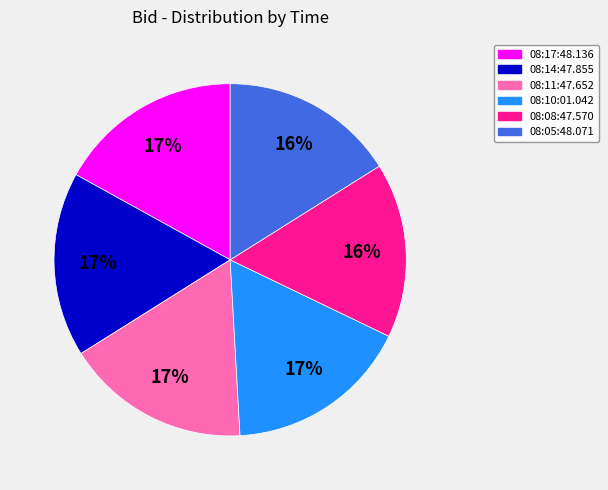

Is it true that 08:10:01.042 is 23% of the pie?

False